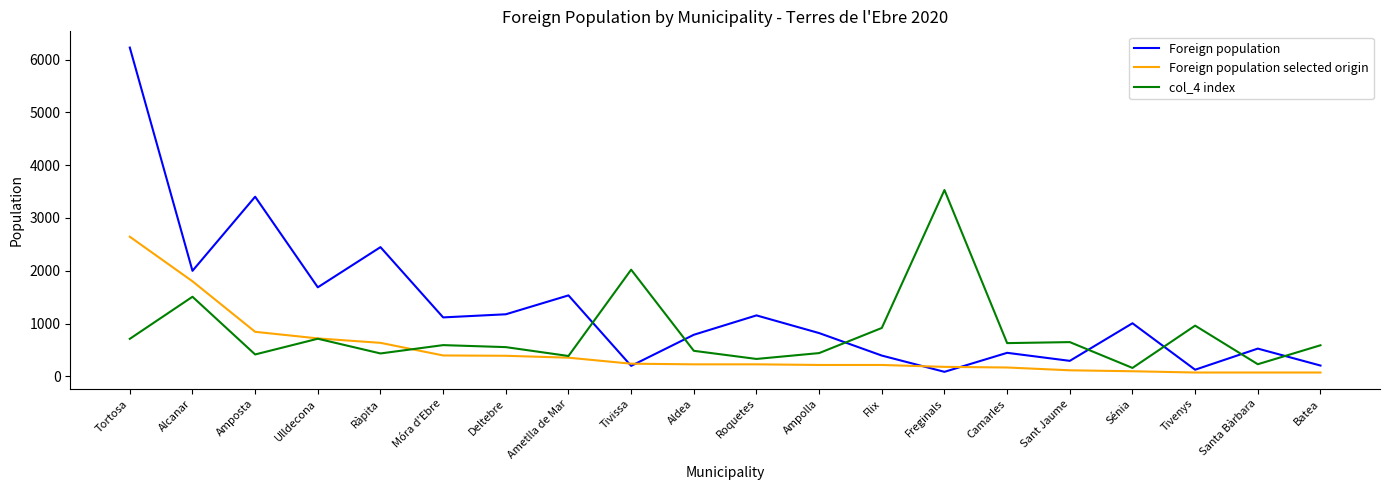

The Foreign population series shows 1728 at Deltebre. True or false?

False